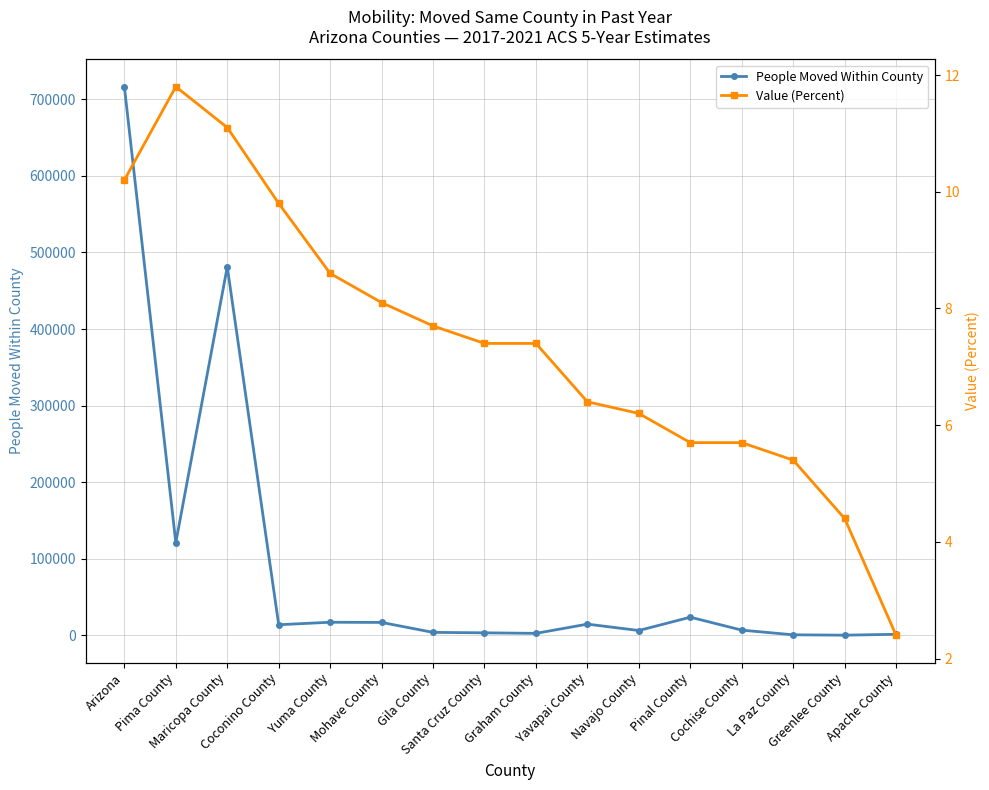

At which category is the sum across all series the highest?

Arizona